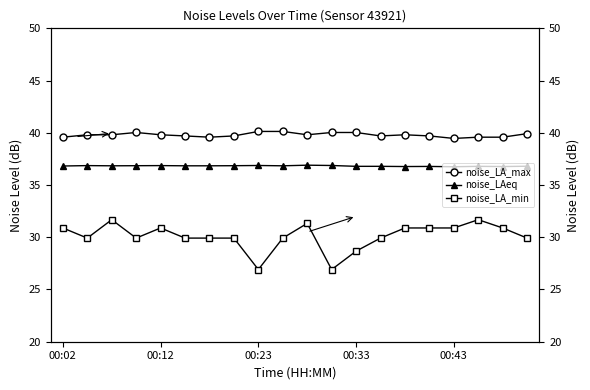

How many categories are shown in the chart?

20